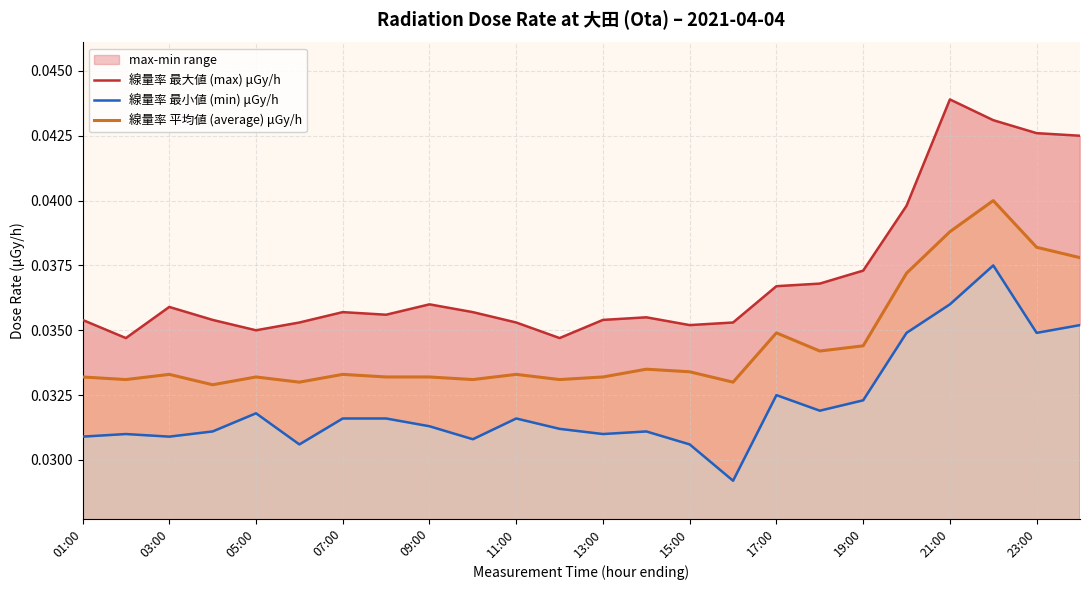

The 線量率 最小値 (min) μGy/h series shows 0.1 at 19. True or false?

False